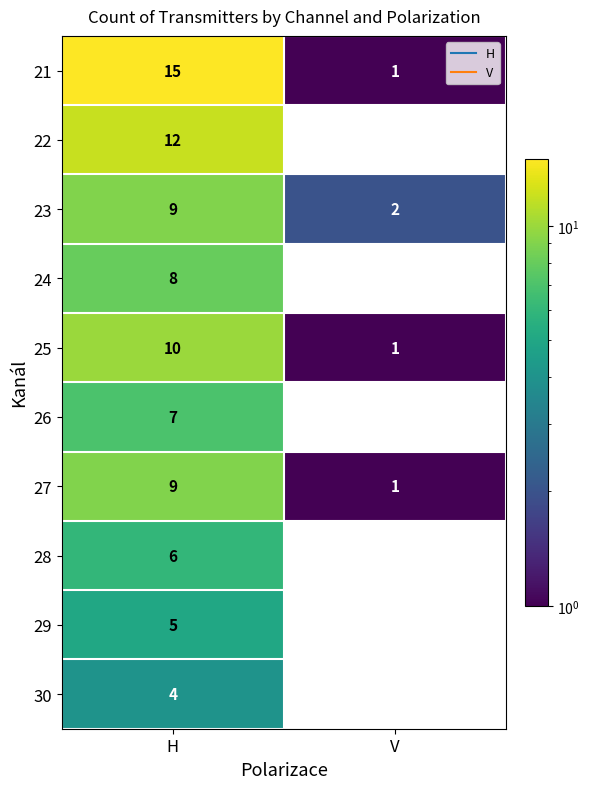

The 25 series shows 10.0 at H. True or false?

True